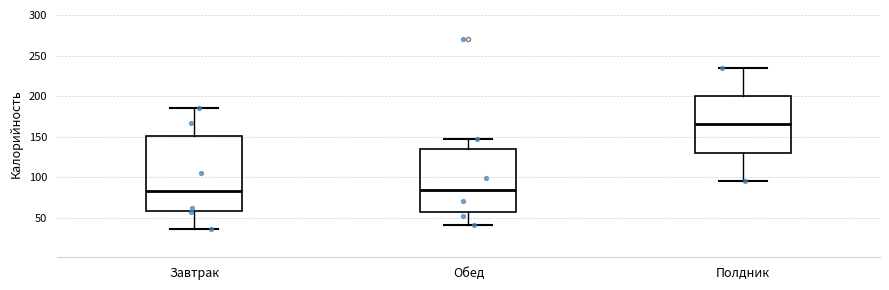

Where is the lower edge of the box for Полдник on the y-axis? The values are not printed on the chart, so give them approximately, as read against the axis.

130